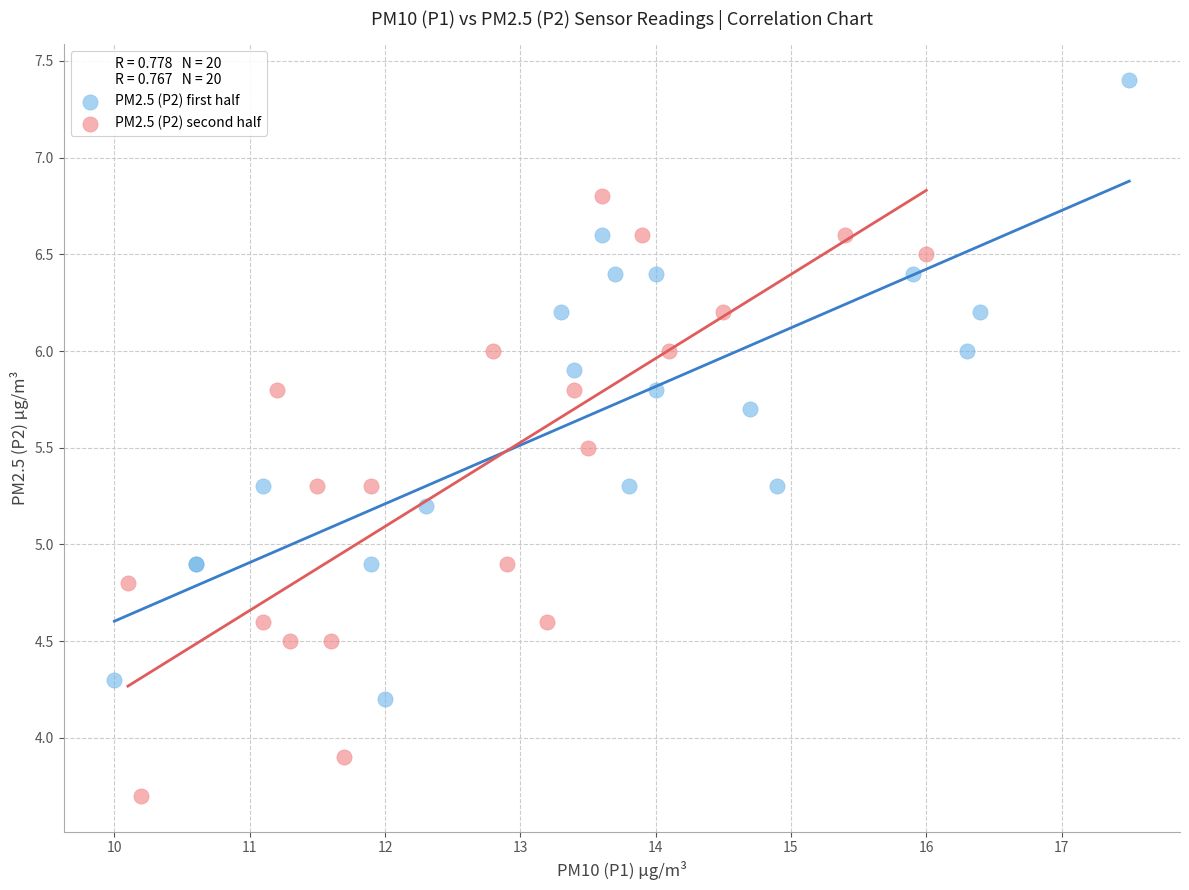

Which series has the largest Y range (max minus min)?

PM2.5 (P2) first half